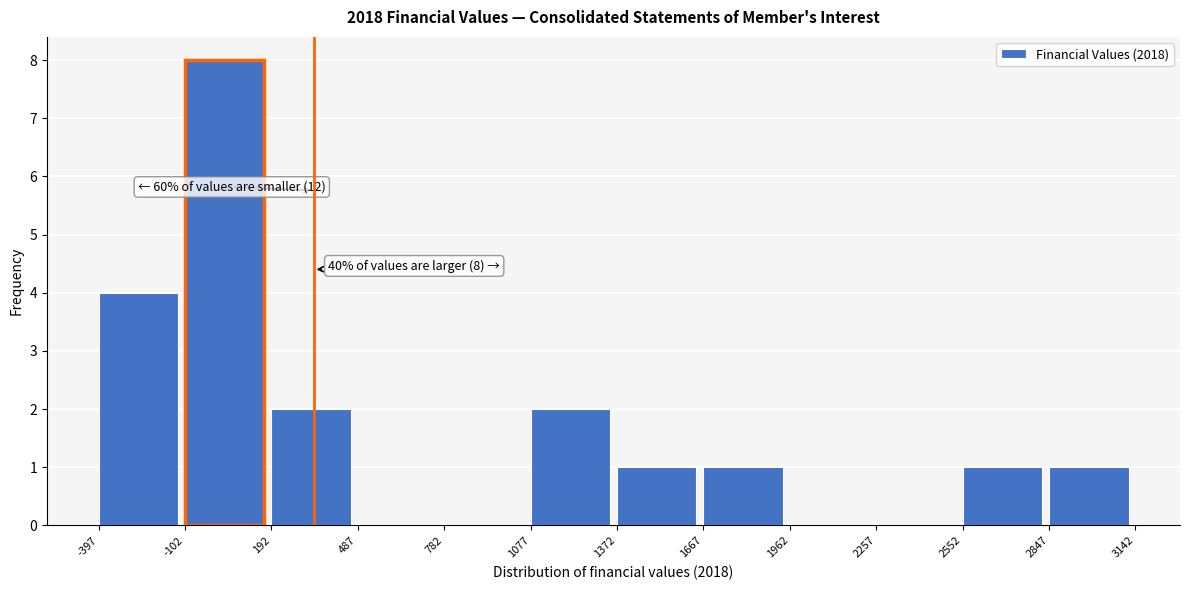

Over which range of the x-axis is the bar tallest?

-102 to 192